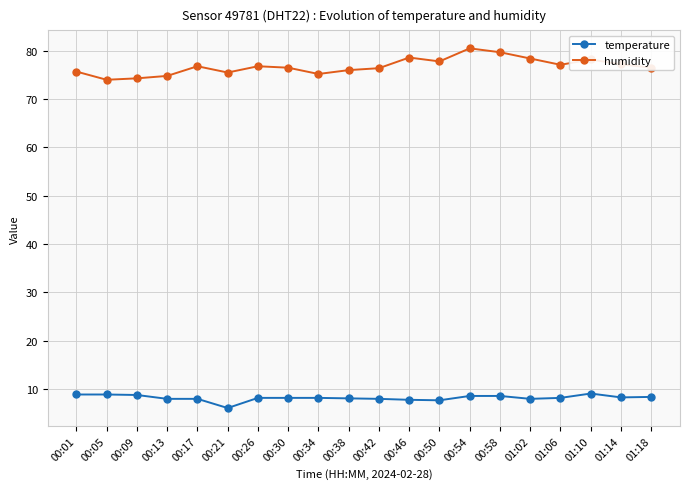

True or false: temperature has more than 0 points higher than both neighbors.

True